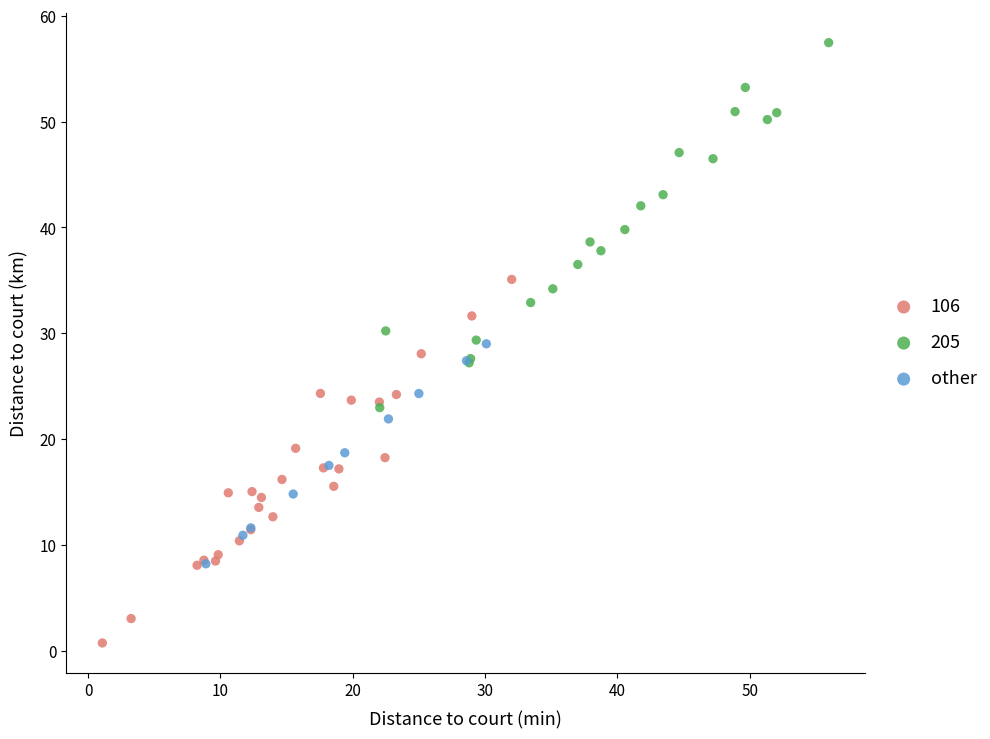

Which series contains the lowest Y value?

106